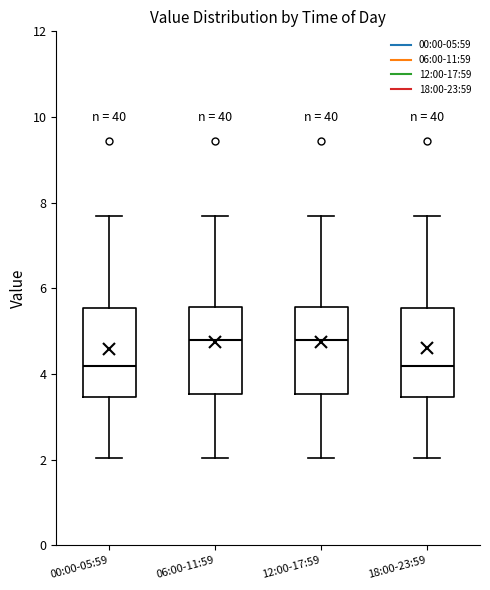

Reading left to right, read every box against the y-axis: the position of its median line, the range the box covers, and the ends of its whiskers. The values are not printed on the chart, so give them approximately, as read against the axis.

00:00-05:59: median 4.2, box 3.4 to 5.6, whiskers 2.0 to 7.6
06:00-11:59: median 4.8, box 3.6 to 5.6, whiskers 2.0 to 7.6
12:00-17:59: median 4.8, box 3.6 to 5.6, whiskers 2.0 to 7.6
18:00-23:59: median 4.2, box 3.4 to 5.6, whiskers 2.0 to 7.6